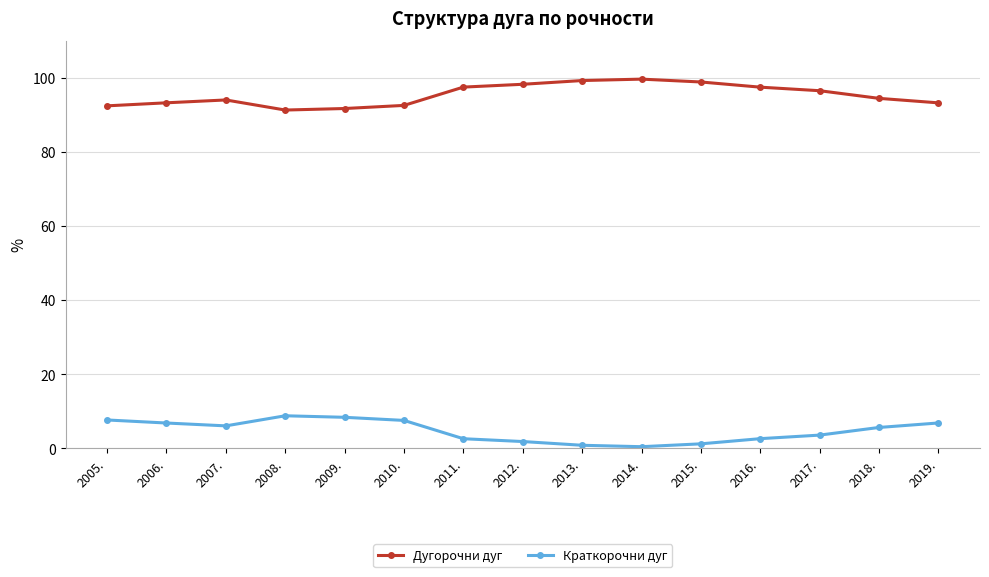

What is the difference between the second highest and second lowest values in the Краткорочни дуг series?

7.6